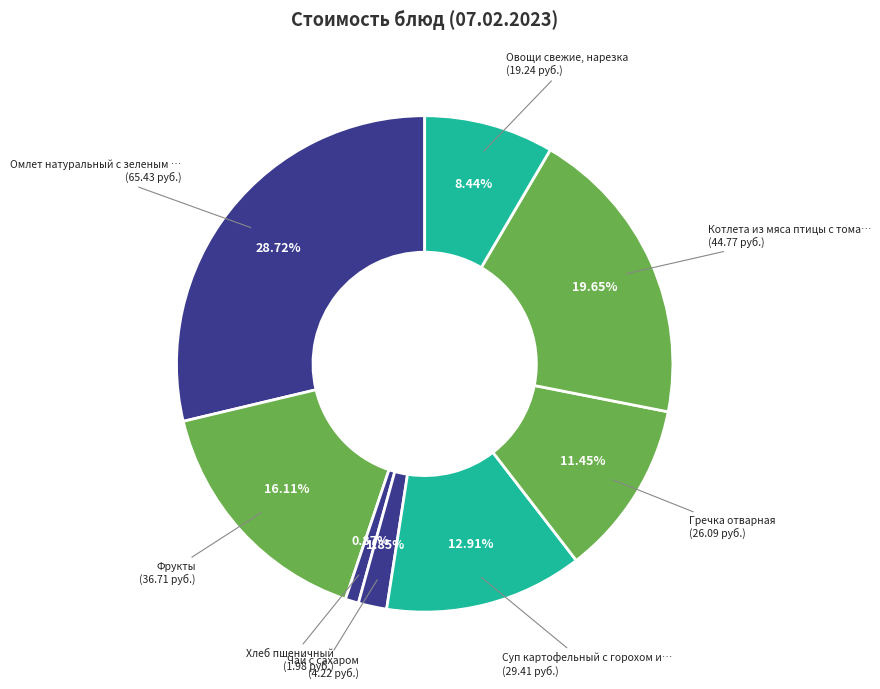

Which category has the smallest portion of the pie?

Хлеб пшеничный